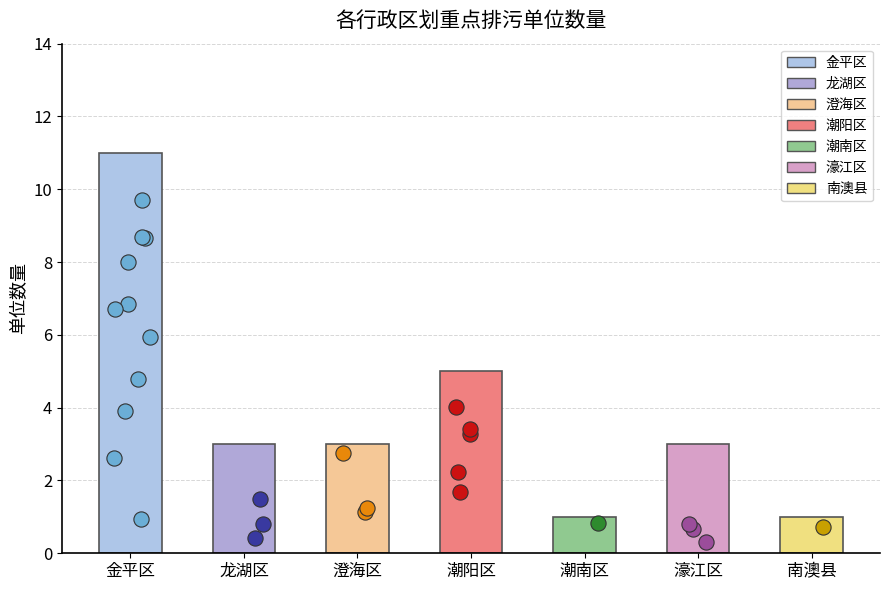

What is the change in value from 澄海区 to 南澳县?

-2